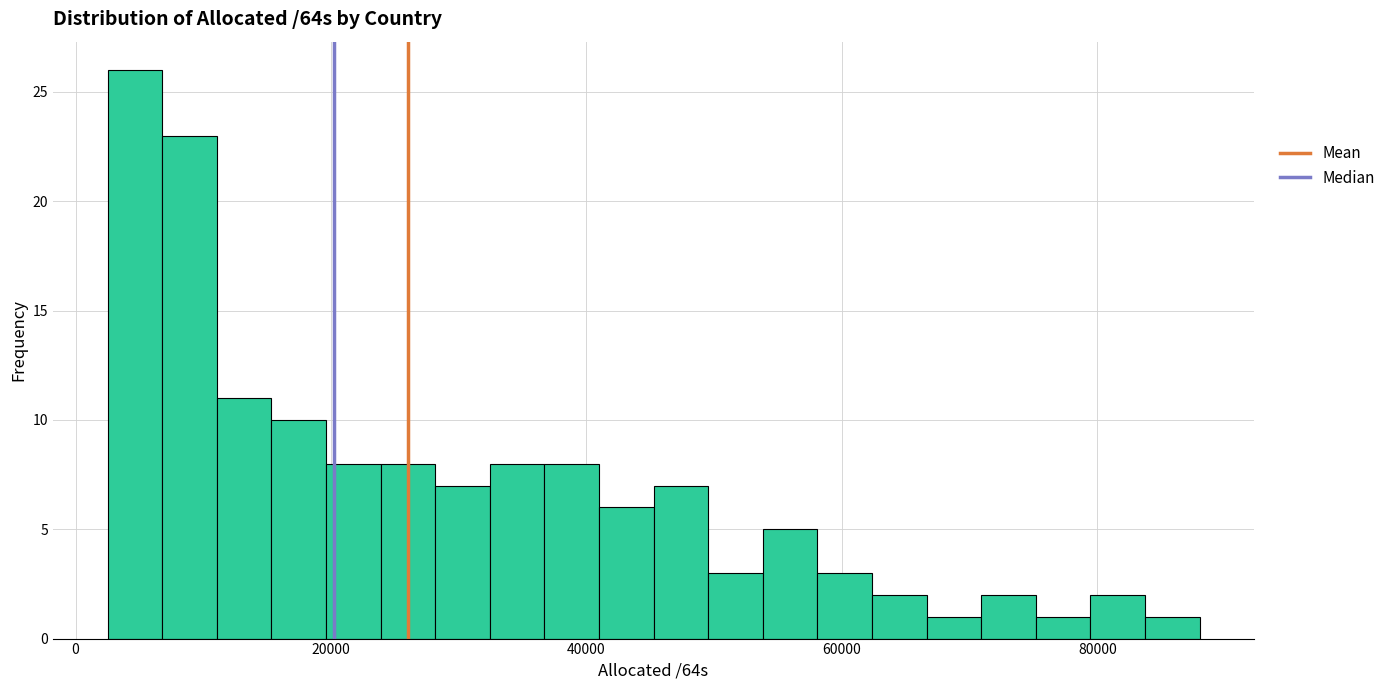

Read against the x-axis, roughly where is the centre of the tallest bar?

4000